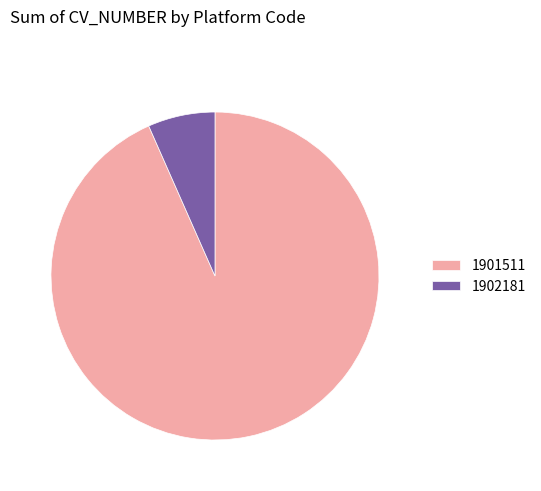

The 1901511 slice represents 99% of the pie. True or false?

False